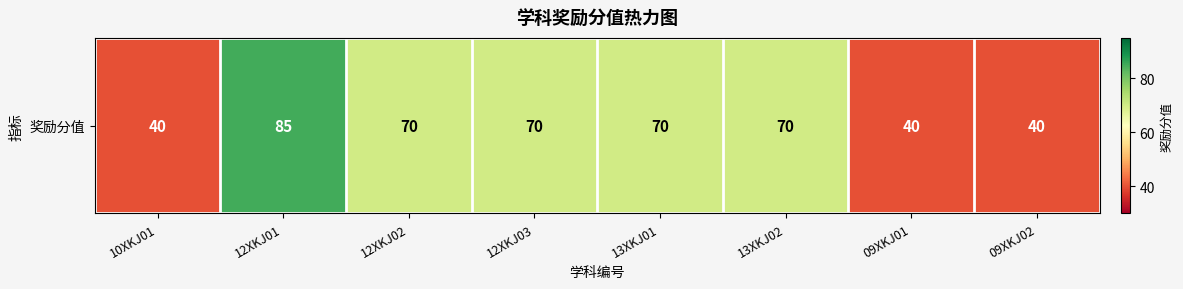

True or false: the data shows 70 at 13XKJ01.

True